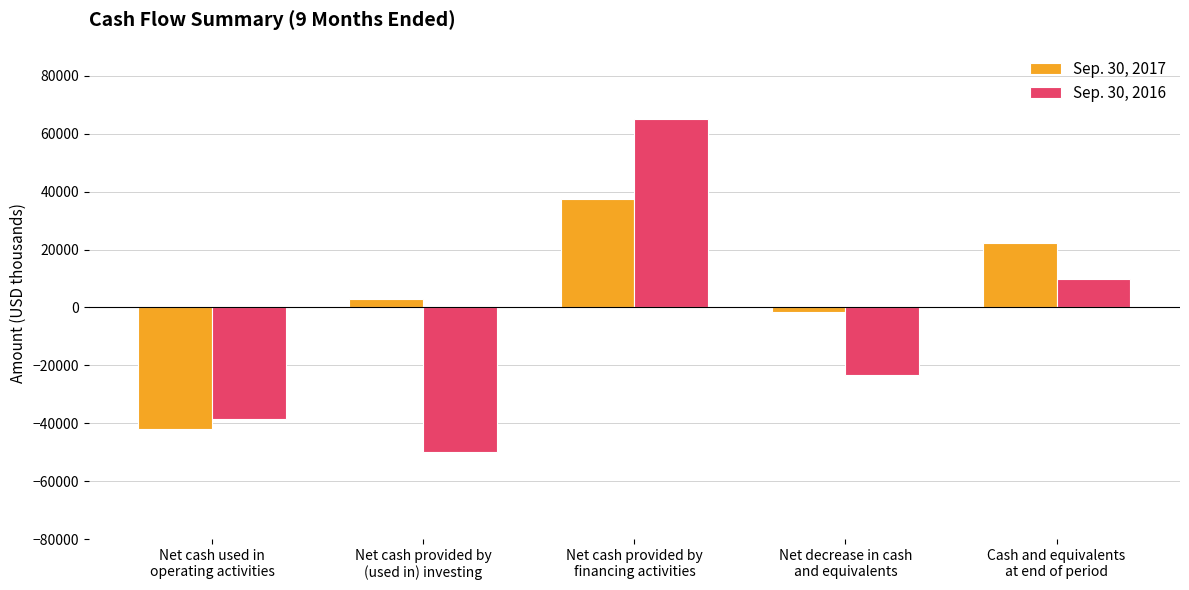

At Net decrease in cash
and equivalents, list the series in order from smallest to largest.

Sep. 30, 2016, Sep. 30, 2017